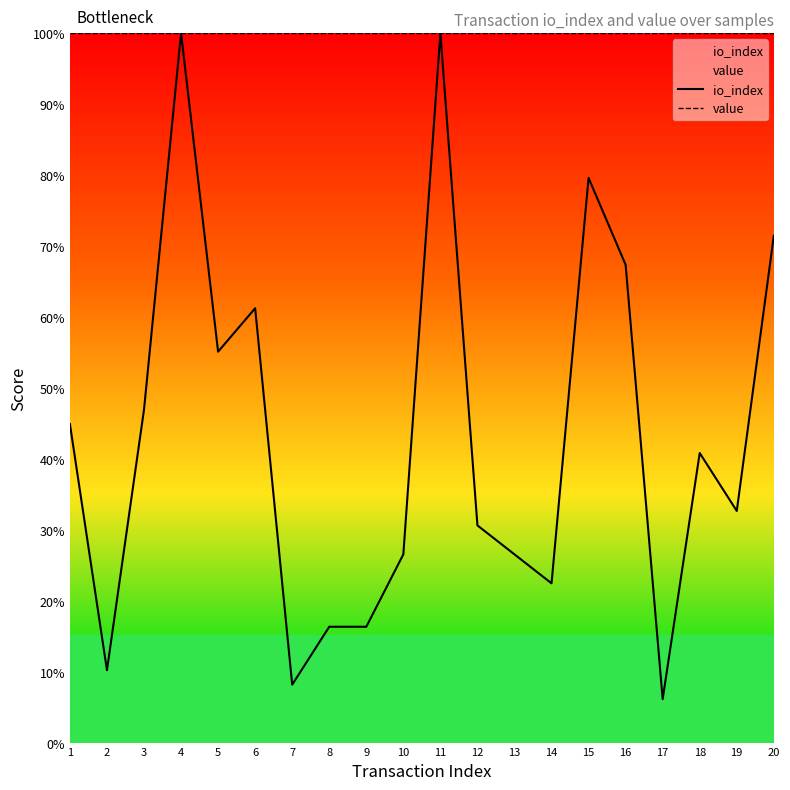

Rank the series by their maximum value, from highest to lowest.

io_index, value